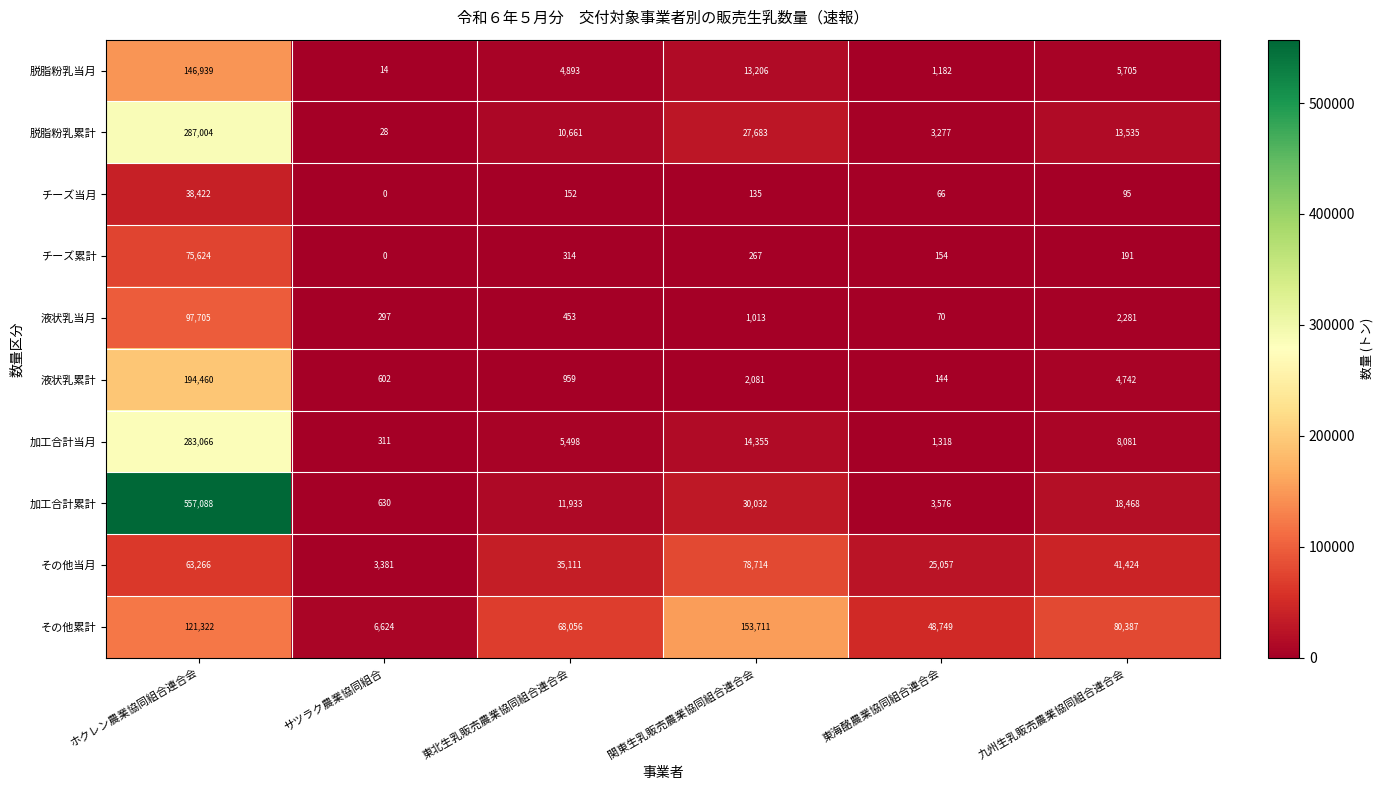

What value does the 加工合計当月 series have at サツラク農業協同組合?

311